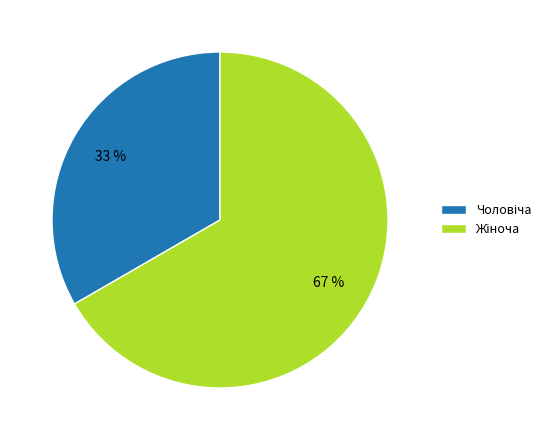

Is there any slice that represents more than half of the pie?

Yes